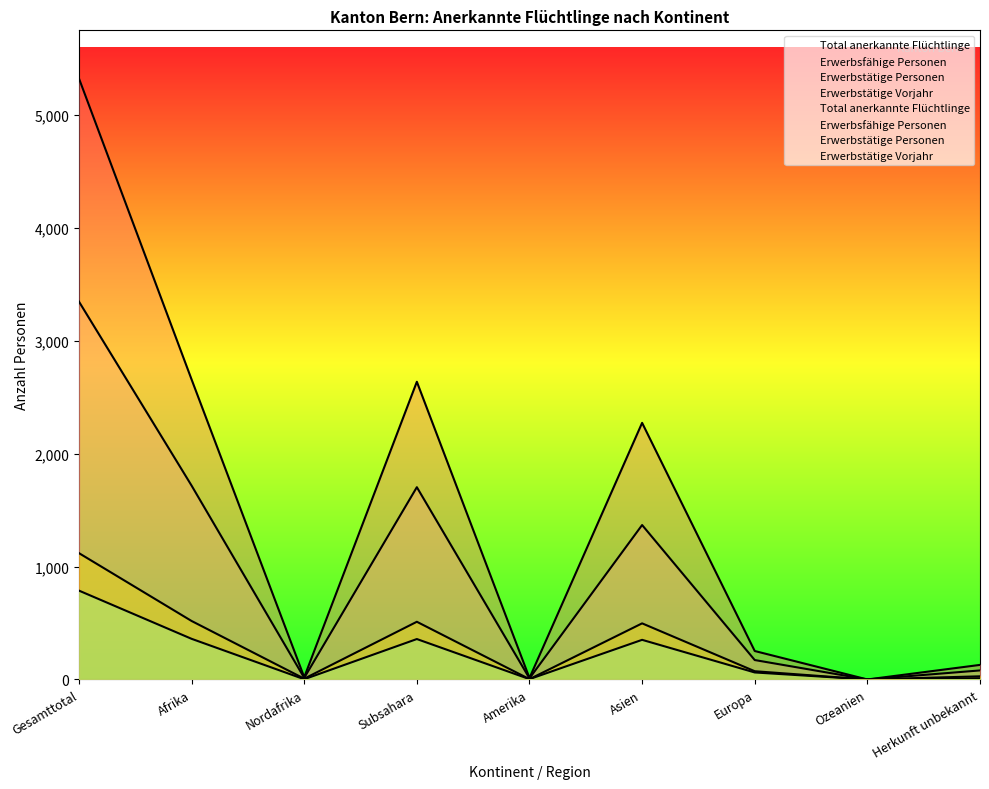

Rank the series by their maximum value, from lowest to highest.

Erwerbstätige Vorjahr, Erwerbstätige Personen, Erwerbsfähige Personen, Total anerkannte Flüchtlinge